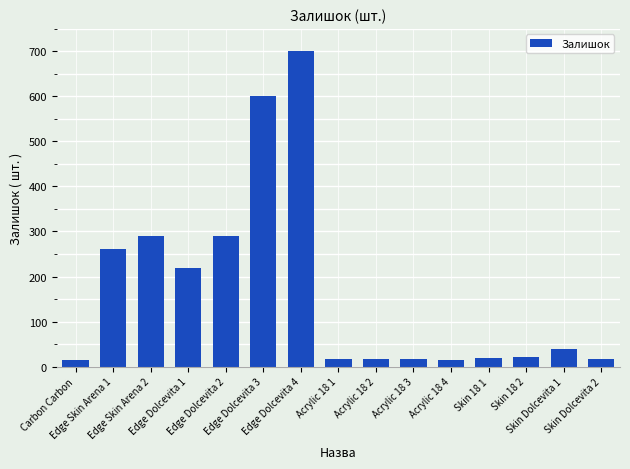

What is the difference between the second highest and second lowest values?

586